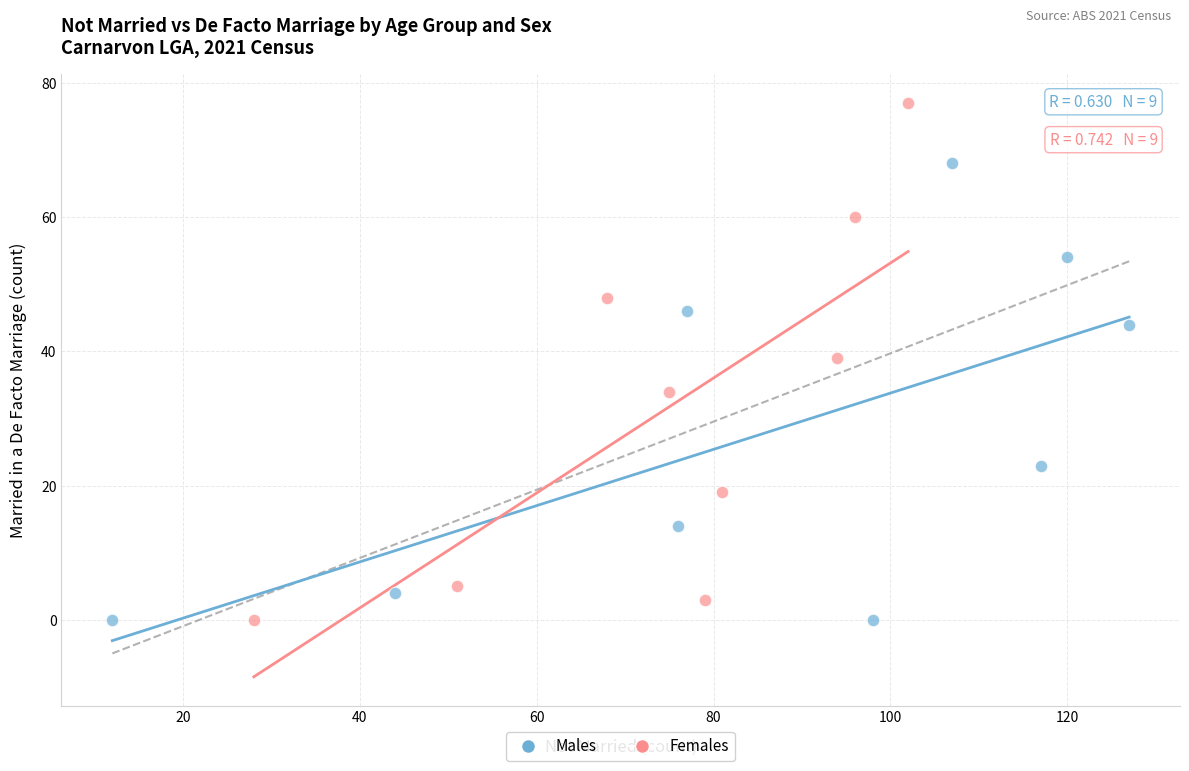

Which series has the largest Y range (max minus min)?

Females